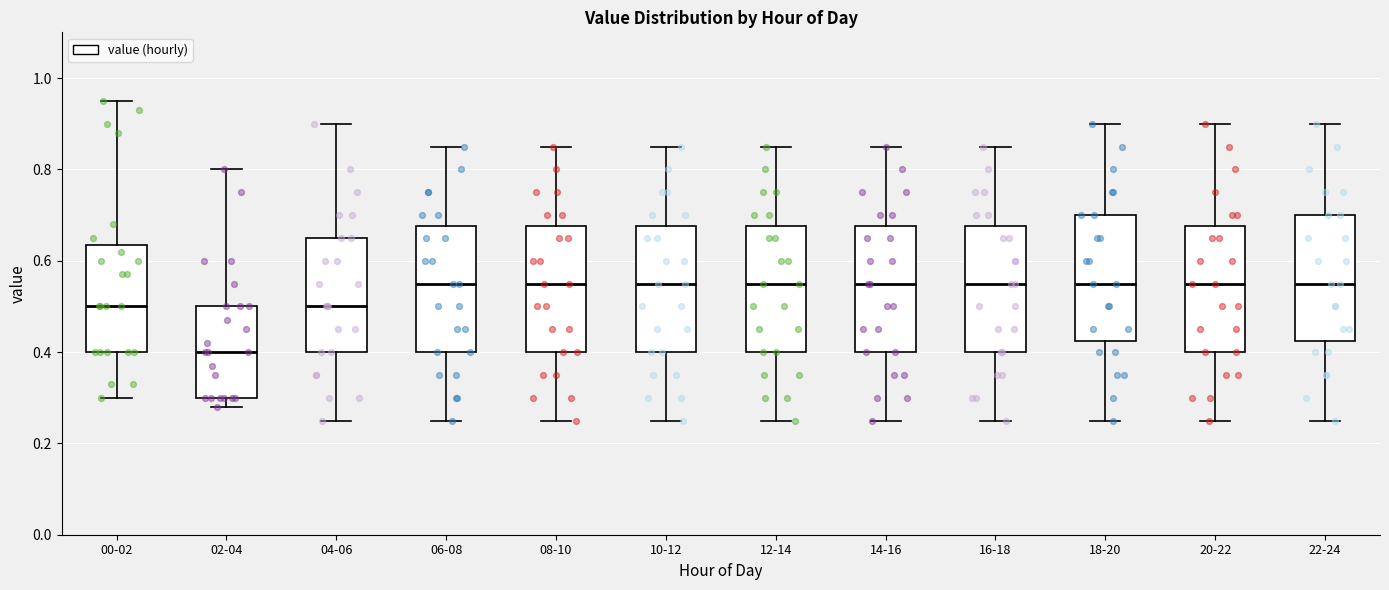

Reading left to right, transcribe this box plot: for each box, give where its median line is, the range the box spans, and where its two whiskers end, as read against the y-axis. The values are not printed on the chart, so give them approximately, as read against the axis.

00-02: median 0.50, box 0.40 to 0.64, whiskers 0.30 to 0.96
02-04: median 0.40, box 0.30 to 0.50, whiskers 0.28 to 0.80
04-06: median 0.50, box 0.40 to 0.66, whiskers 0.26 to 0.90
06-08: median 0.56, box 0.40 to 0.68, whiskers 0.26 to 0.86
08-10: median 0.56, box 0.40 to 0.68, whiskers 0.26 to 0.86
10-12: median 0.56, box 0.40 to 0.68, whiskers 0.26 to 0.86
12-14: median 0.56, box 0.40 to 0.68, whiskers 0.26 to 0.86
14-16: median 0.56, box 0.40 to 0.68, whiskers 0.26 to 0.86
16-18: median 0.56, box 0.40 to 0.68, whiskers 0.26 to 0.86
18-20: median 0.56, box 0.42 to 0.70, whiskers 0.26 to 0.90
20-22: median 0.56, box 0.40 to 0.68, whiskers 0.26 to 0.90
22-24: median 0.56, box 0.42 to 0.70, whiskers 0.26 to 0.90